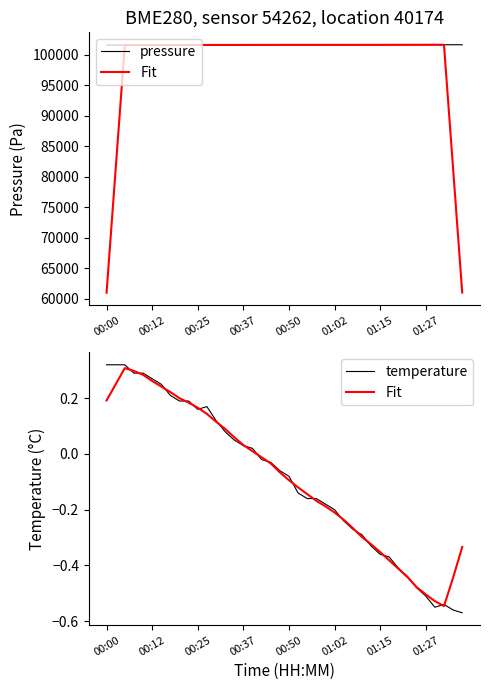

True or false: temperature and pressure cross at least once.

False